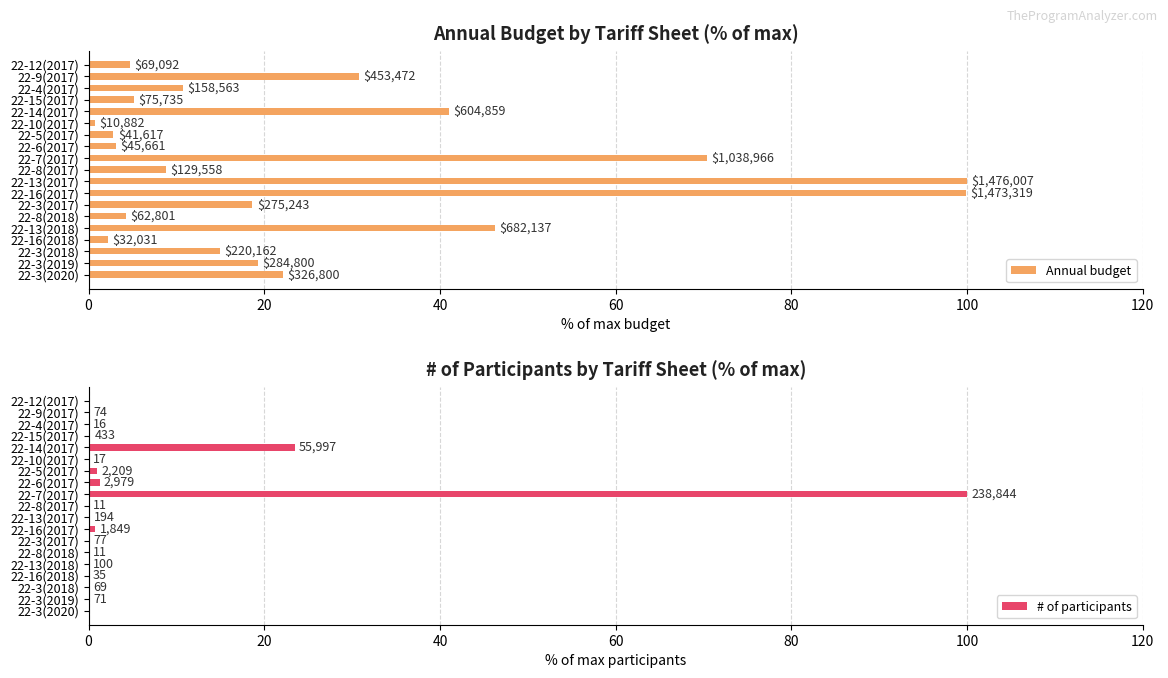

Which has a higher value, 22-3(2017) or 22-8(2017)?

22-3(2017)